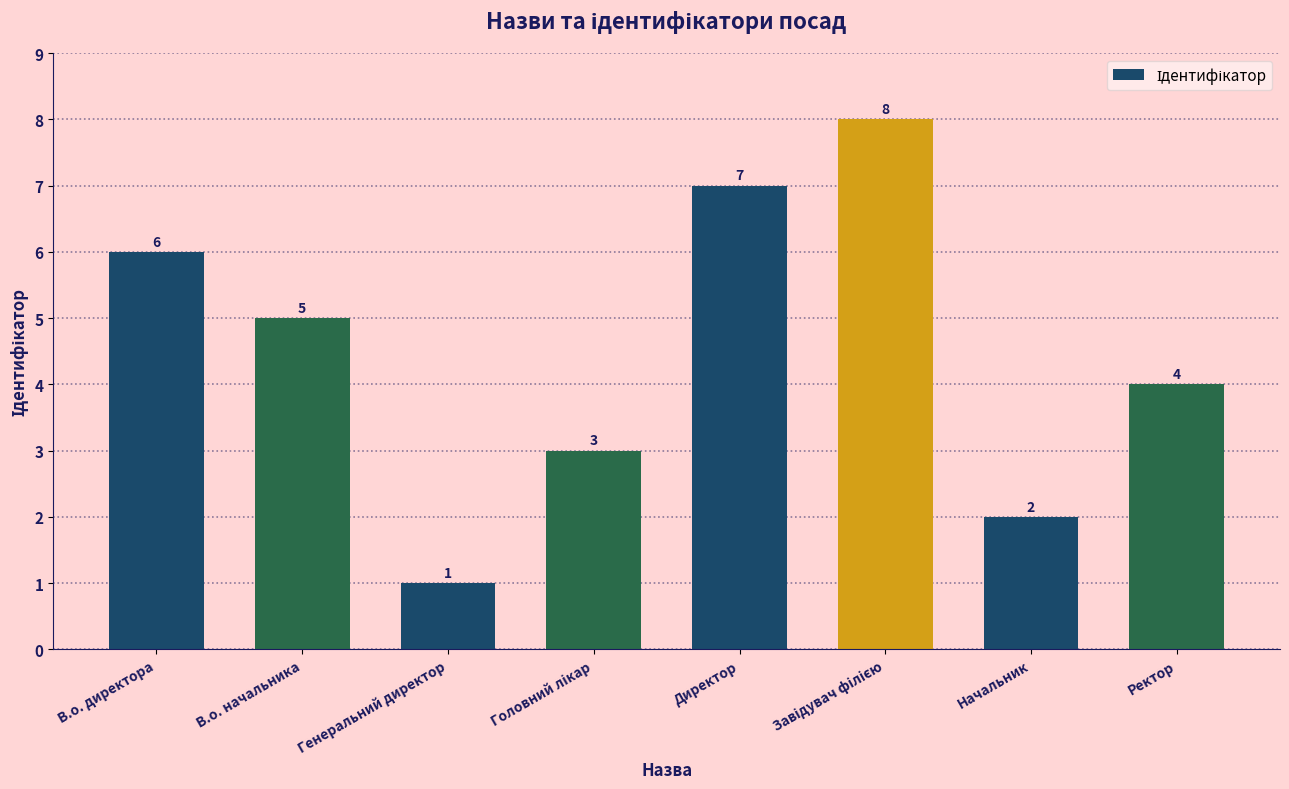

Between Начальник and В.о. директора, which is larger?

В.о. директора